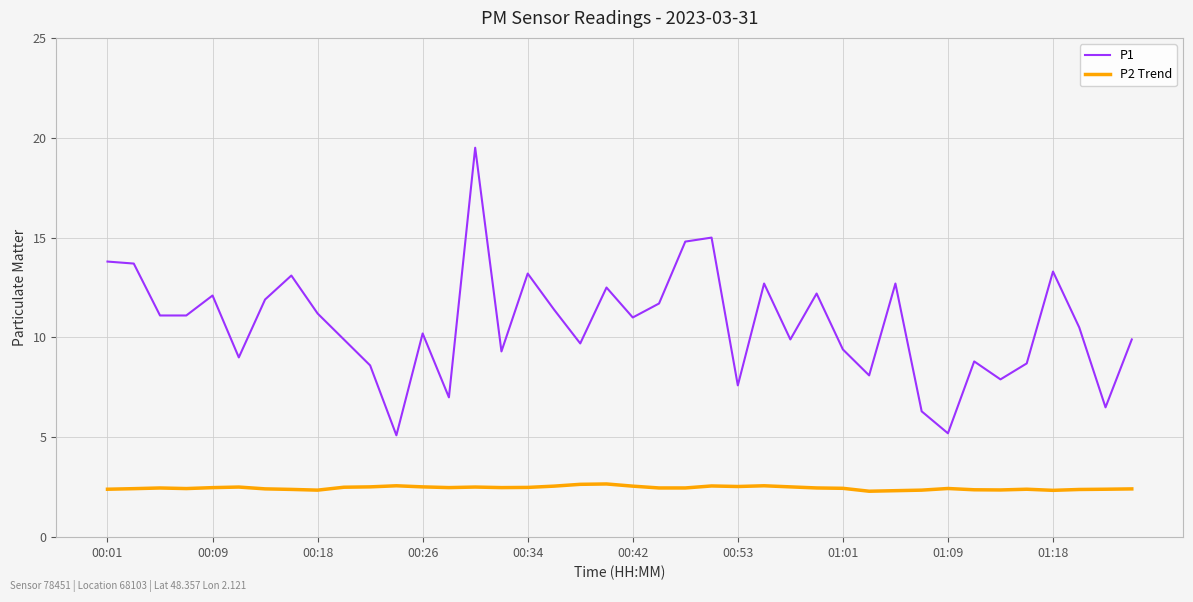

Which series has the widest spread of values?

P1